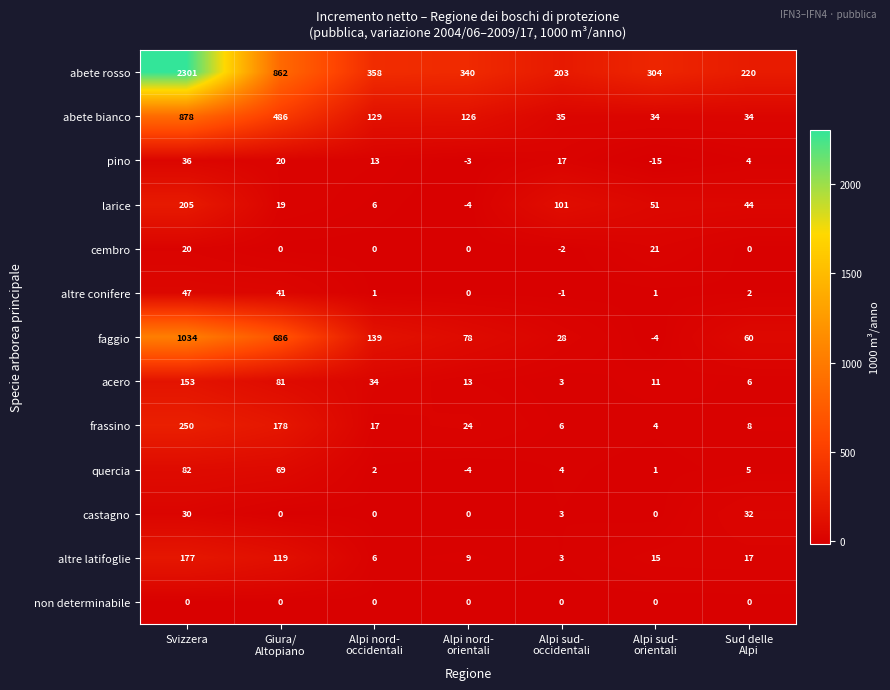

What is the total value across all series at Sud delle
Alpi?

432